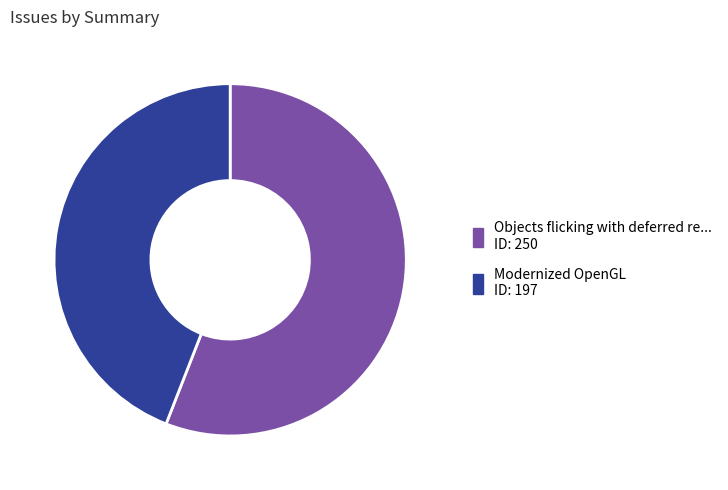

Is there a majority slice in this chart?

Yes